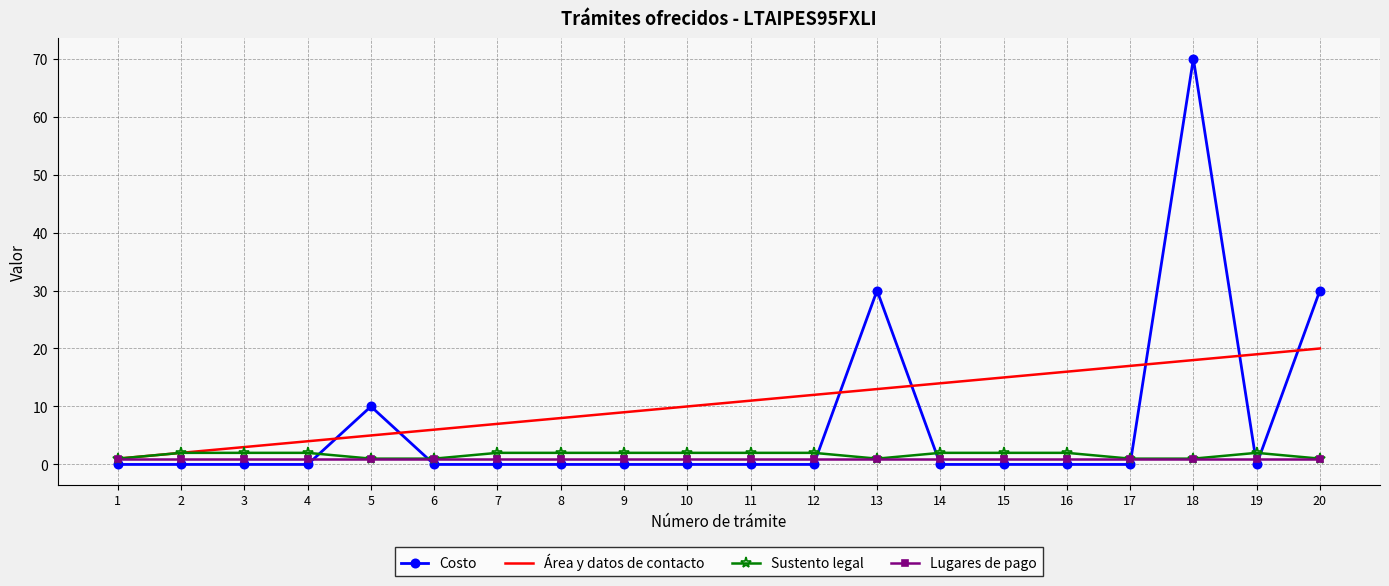

Is the value of Costo at 3 greater than the value of Lugares de pago at 11?

No